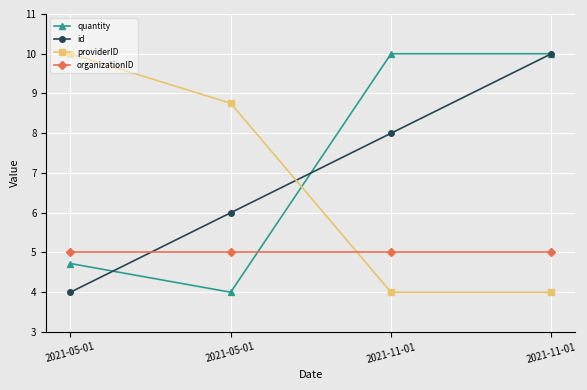

Does the chart have visible grid lines?

Yes